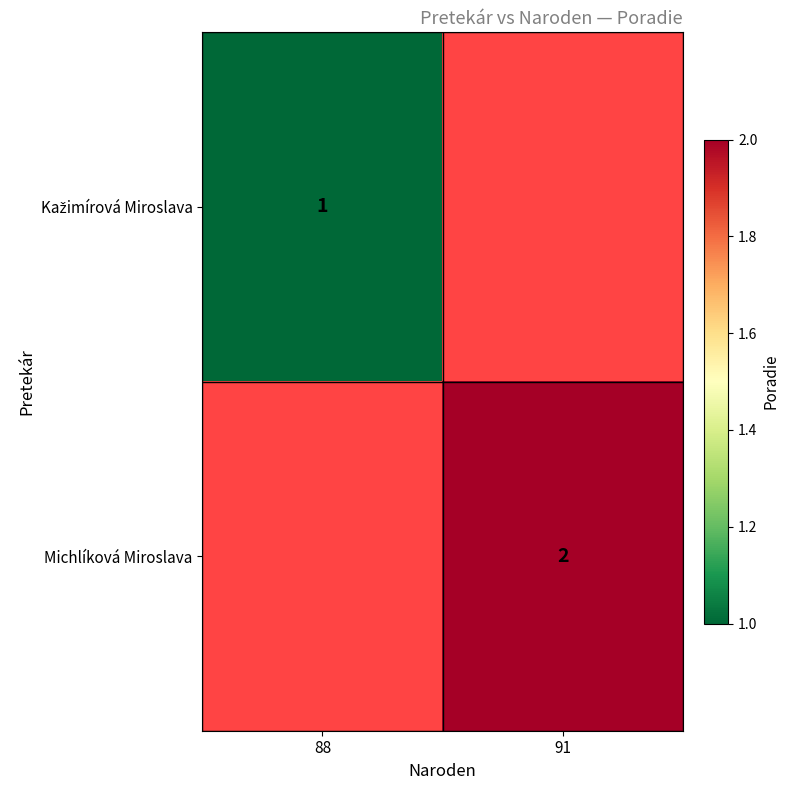

Is it true that Michlíková Miroslava equals 2 at 91?

True